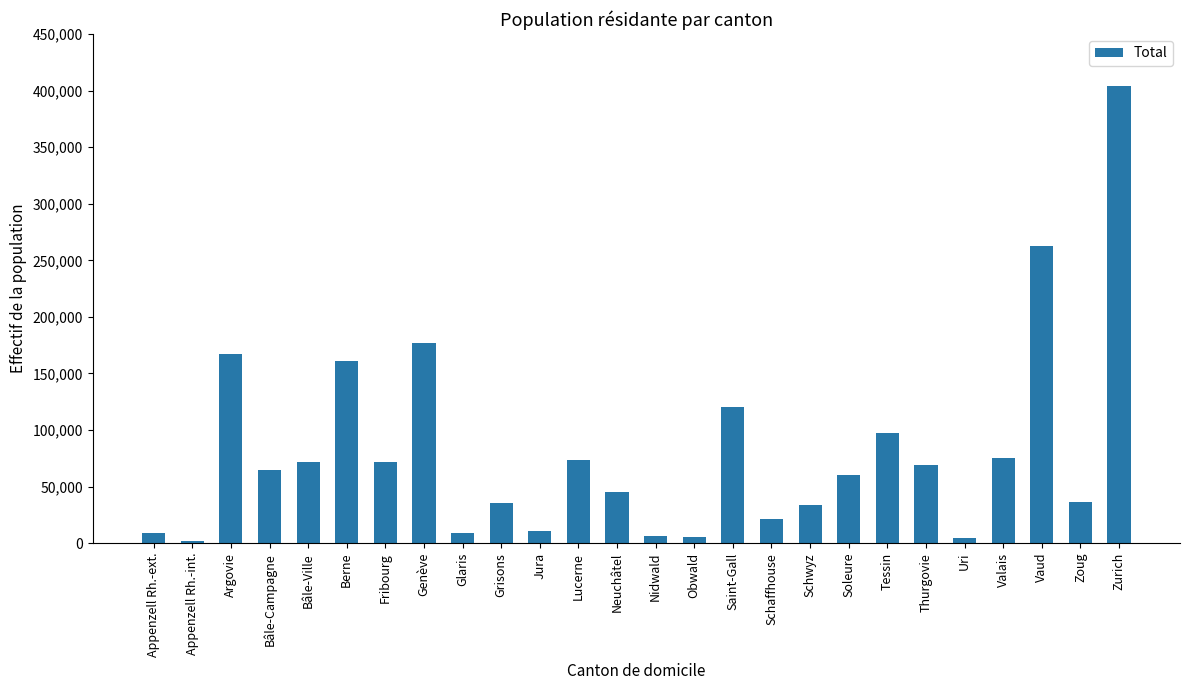

What is the difference between the second highest and minimum values?

260825